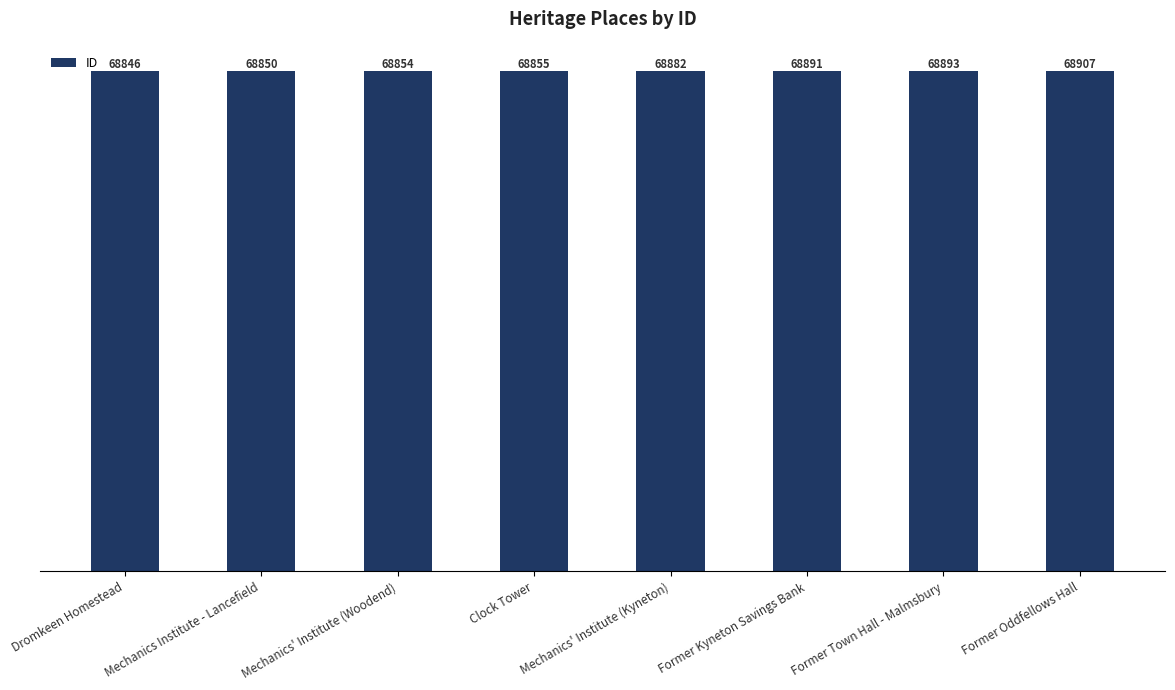

What is the smallest value displayed?

68846